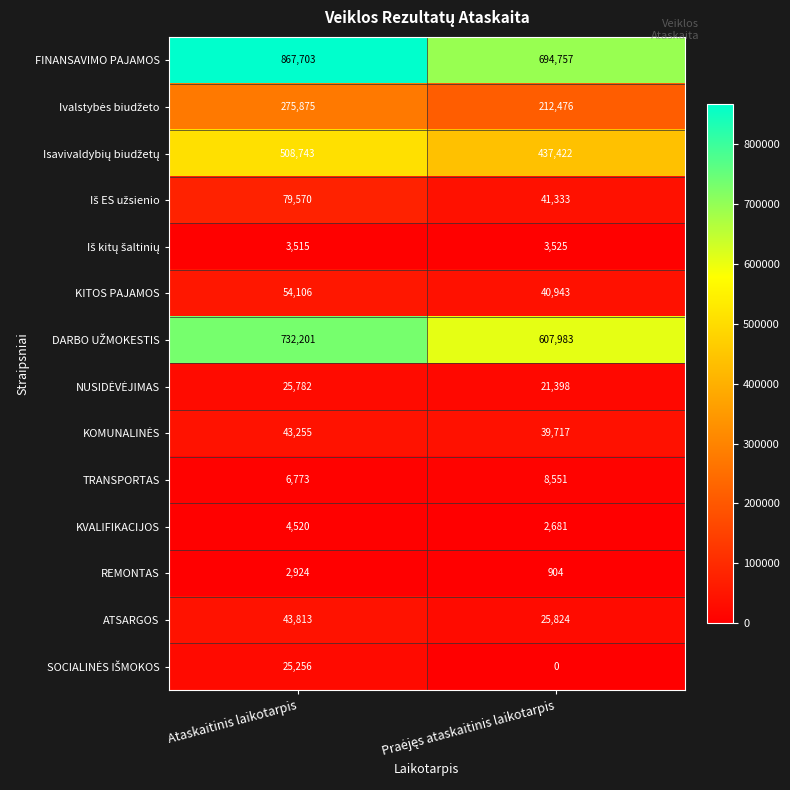

What is the sum of all KVALIFIKACIJOS values?

7201